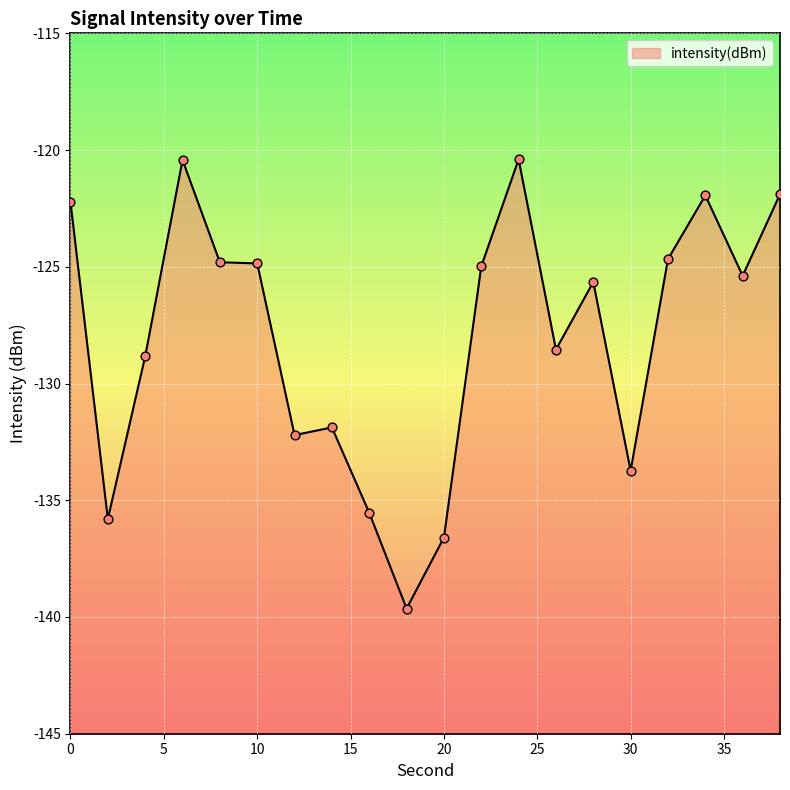

Which has a higher value, 36 or 18?

36